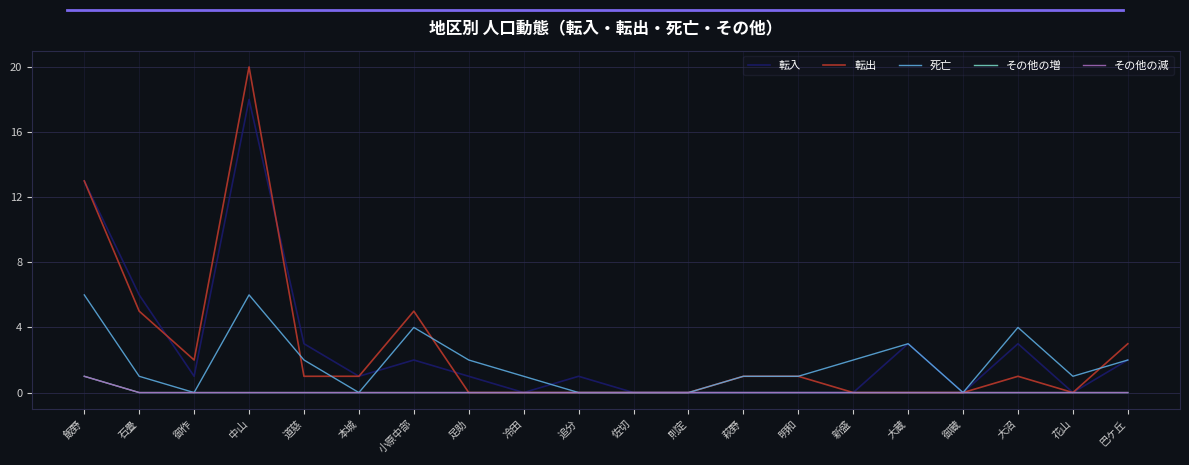

Does the chart display data point markers on the line(s)?

No